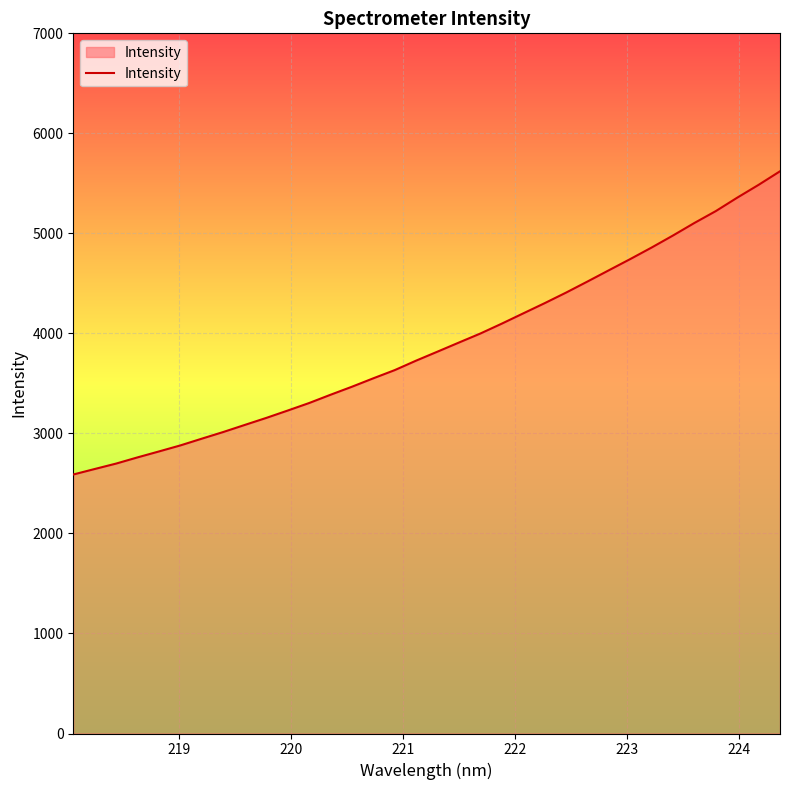

What is the maximum value shown in the chart?

5620.8